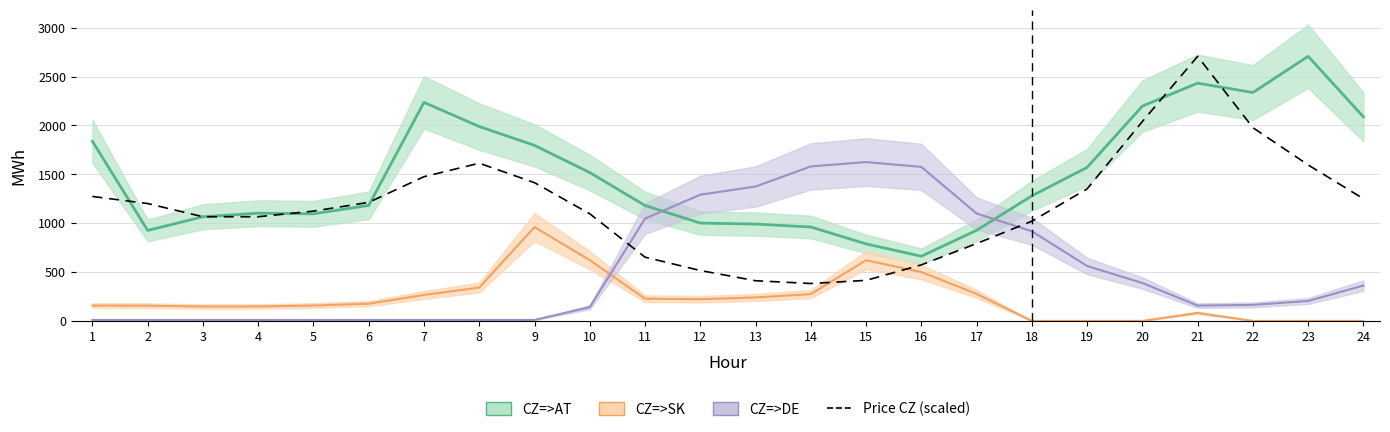

Between 9 and 13, which is larger?

9